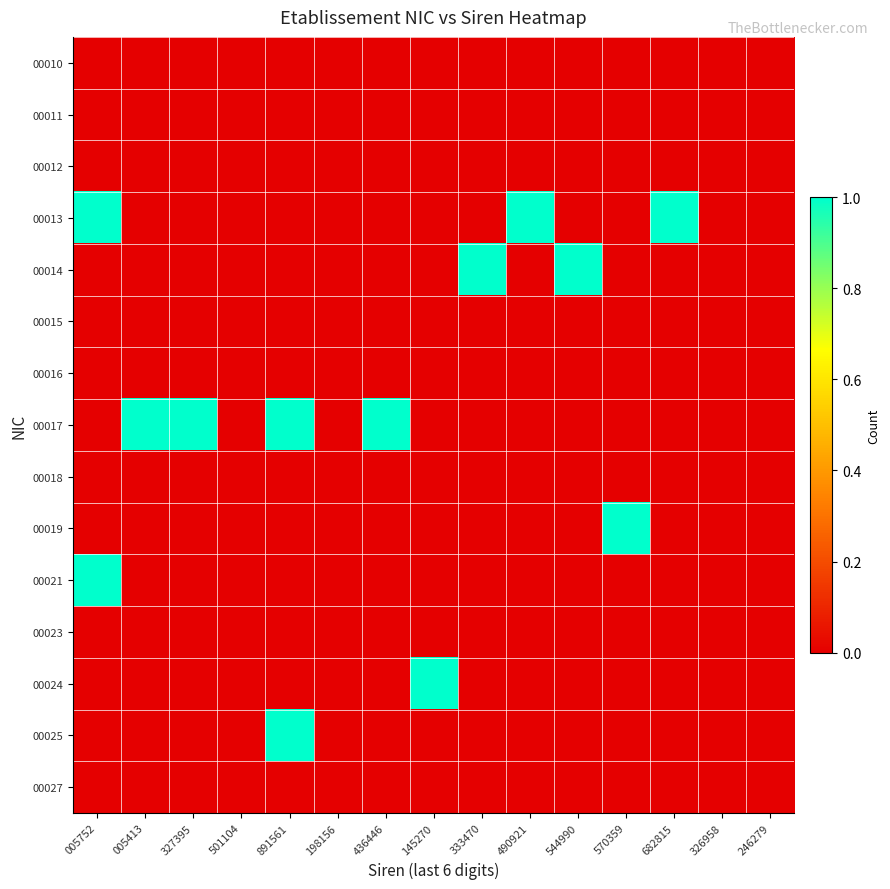

Which series has the largest total across all categories?

00017